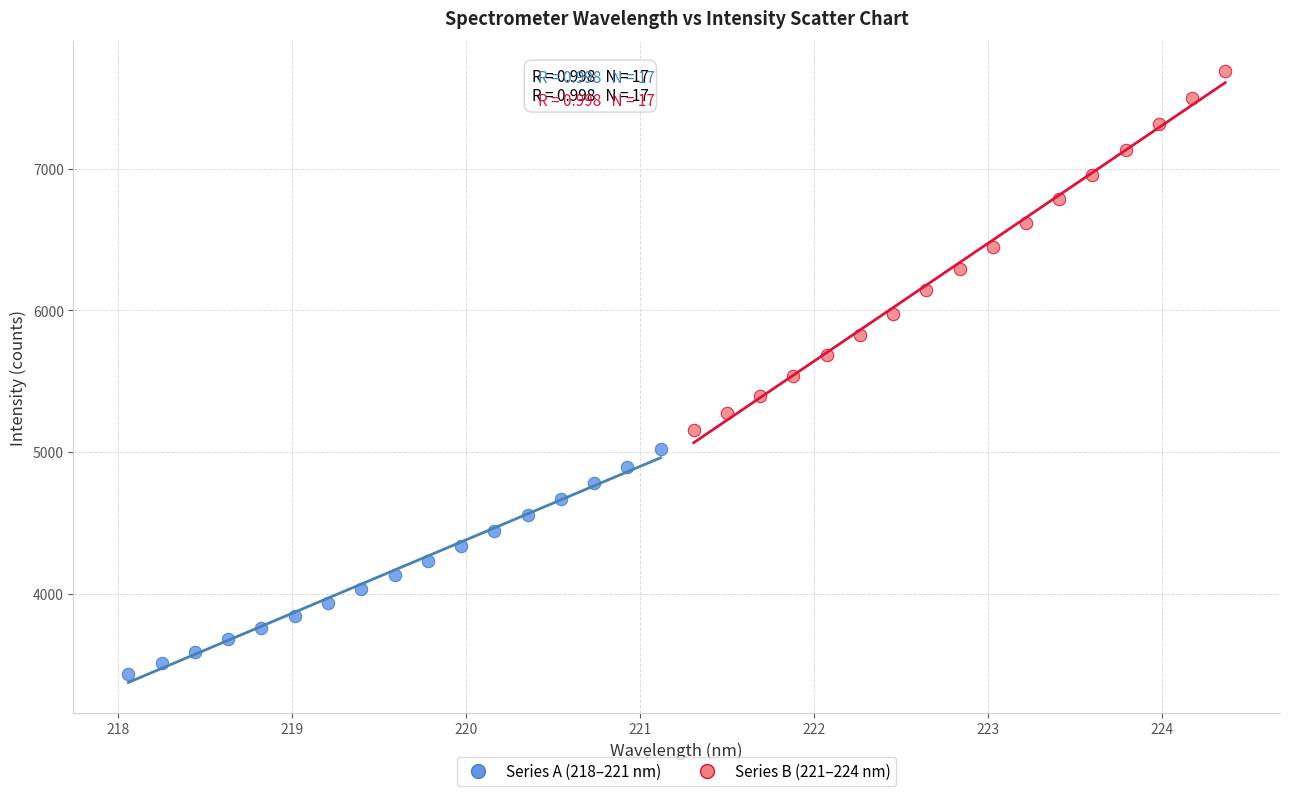

Which series contains the highest Y value?

Series B (221–224 nm)